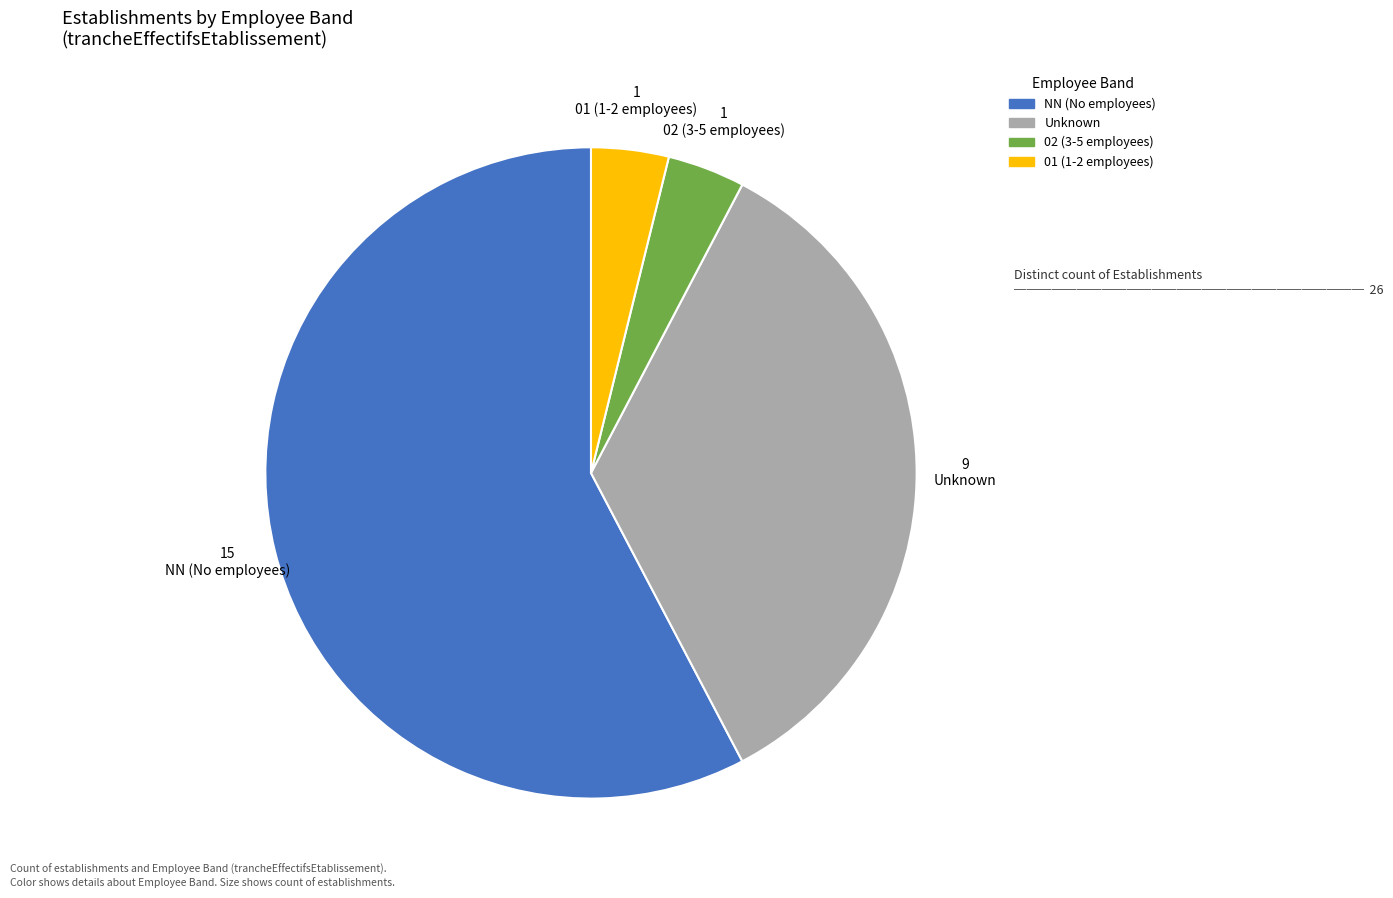

Between 15 NN (No employees) and 9 Unknown, which is larger?

15 NN (No employees)